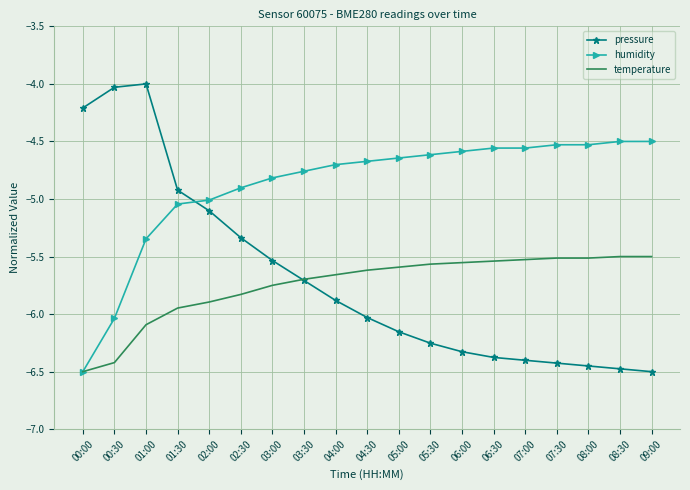

At which label is temperature closest to -6?

01:30